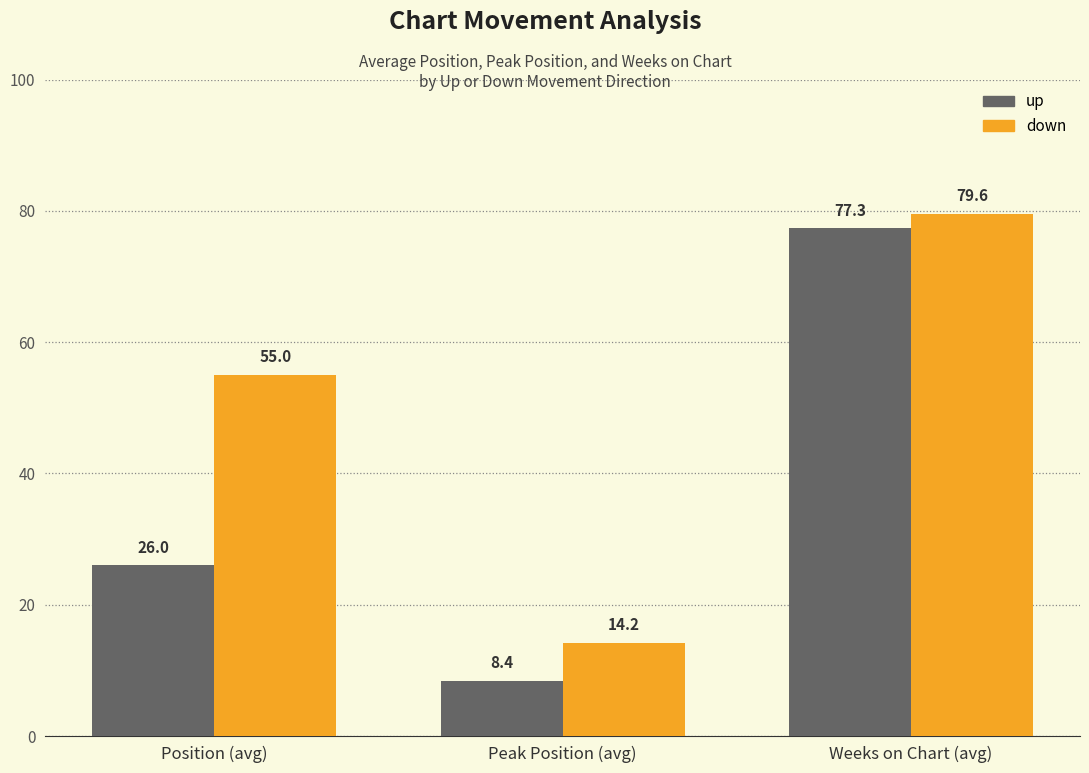

Which category has the highest value in the down series?

Weeks on Chart (avg)